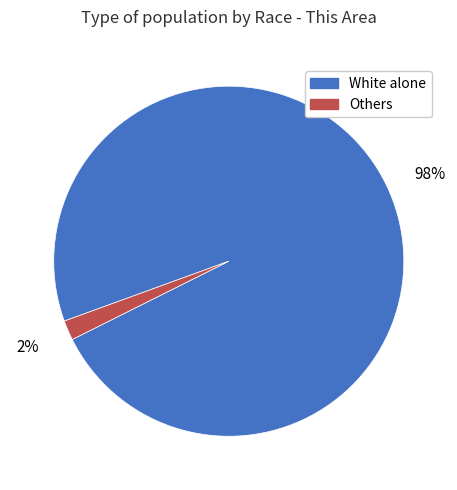

To the nearest percent, what is the average slice percentage?

50%